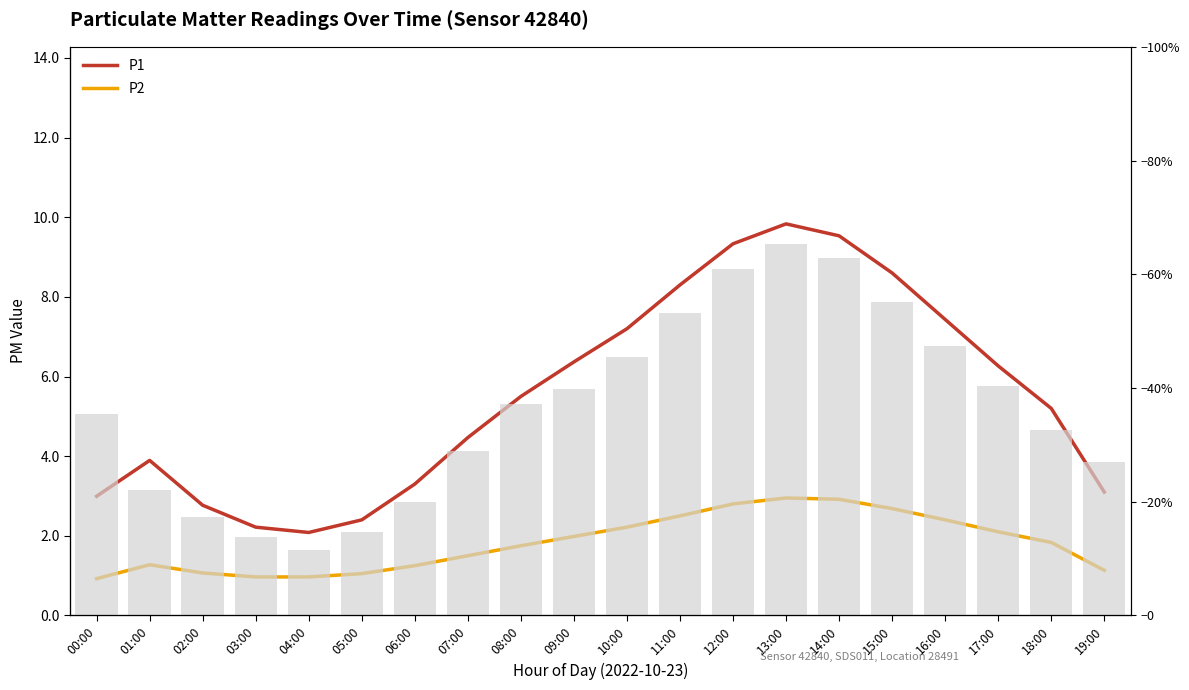

Which series has the widest spread of values?

P1